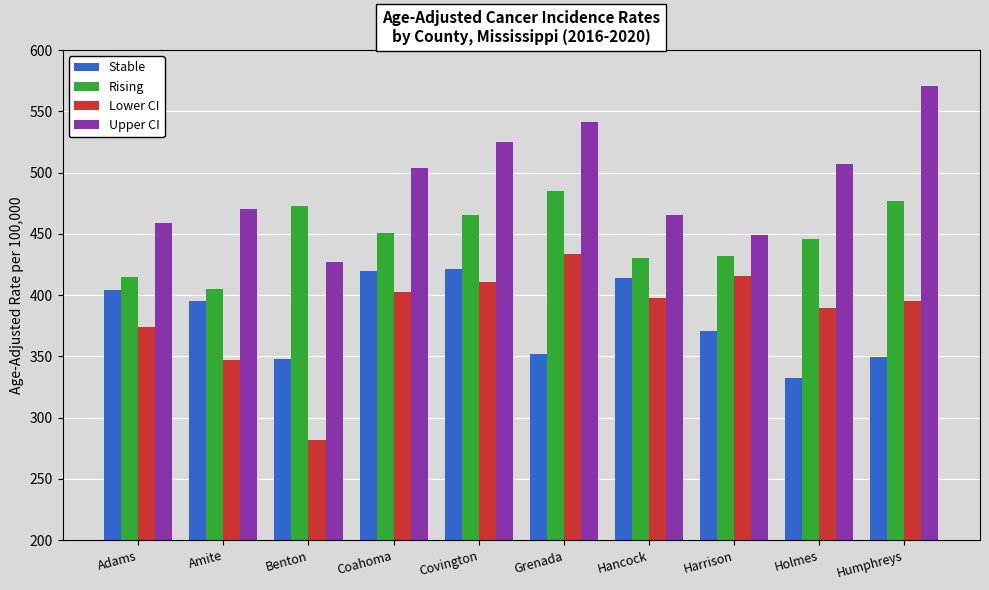

What is the approximate value of Rising at Harrison?

432.0